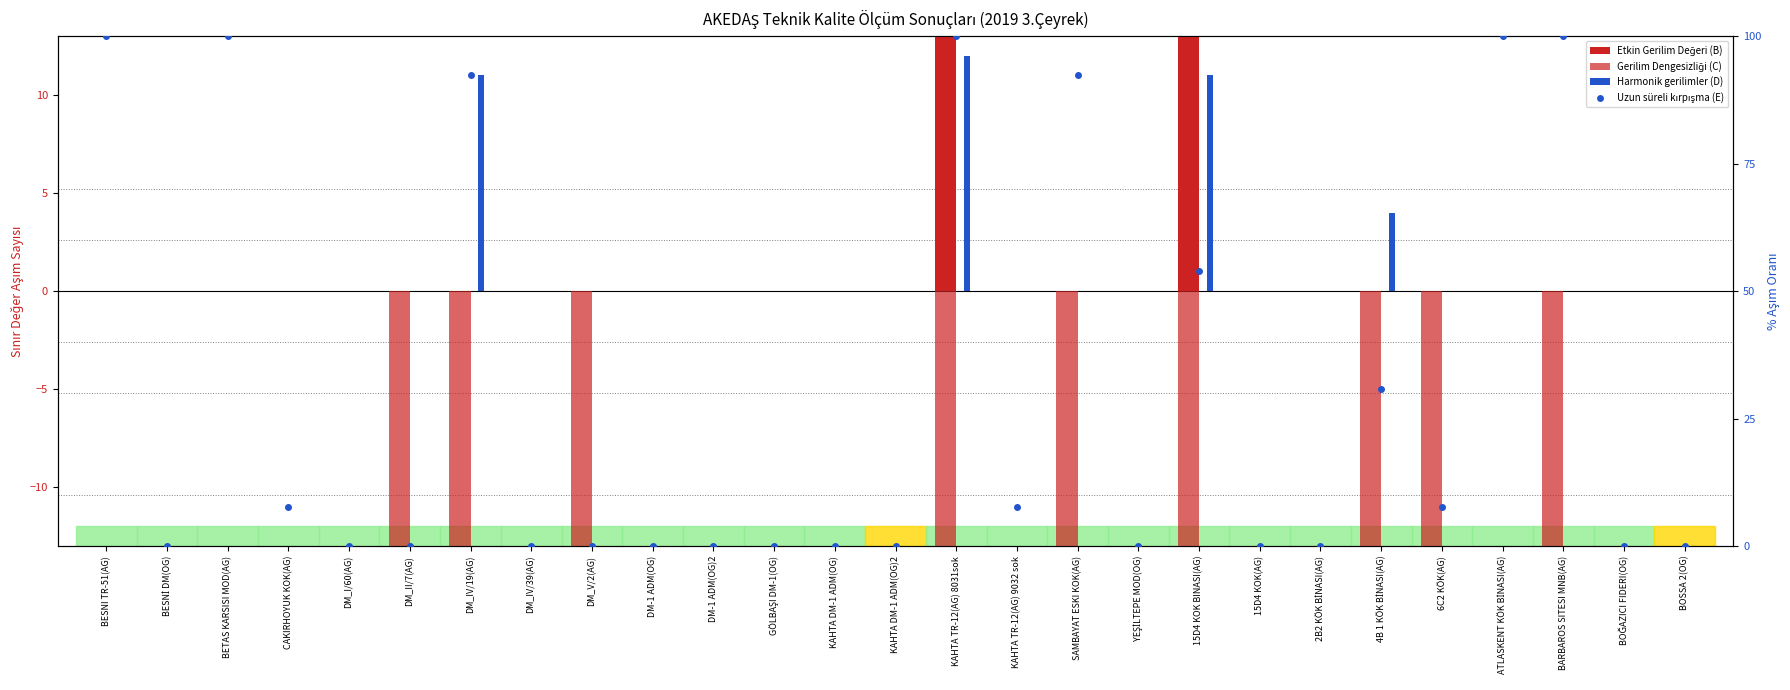

What is the difference between the Gerilim Dengesizliği (C) values at DM-1 ADM(OG) and SAMBAYAT ESKI KOK(AG)?

13